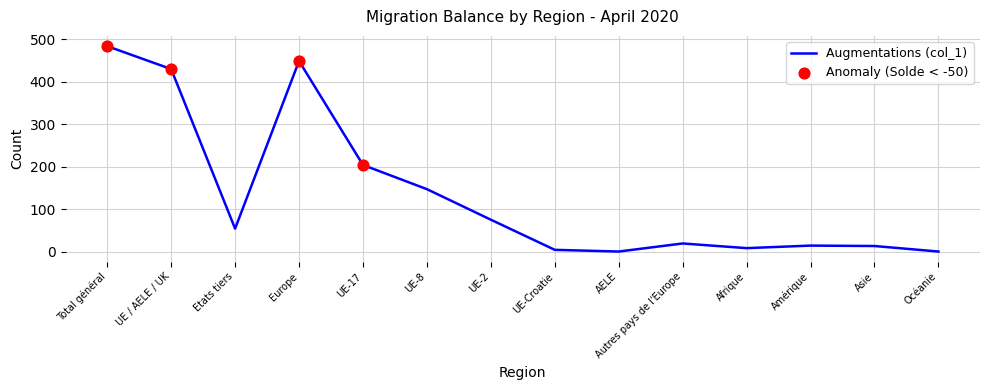

Between UE-17 and Asie, which is larger?

UE-17